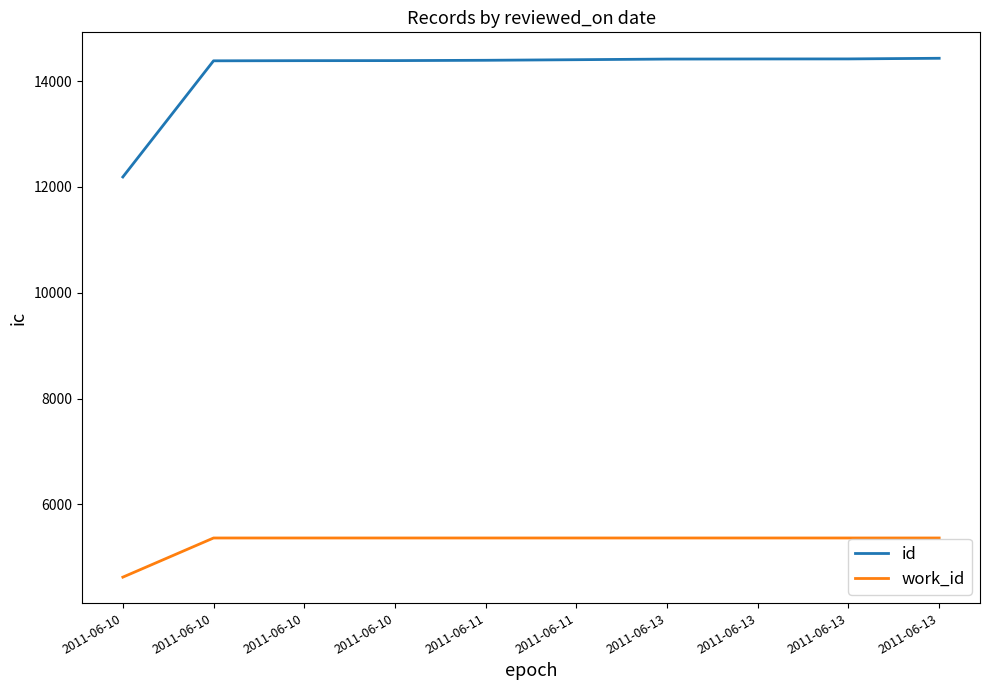

Is this an area chart (filled region under the line)?

No